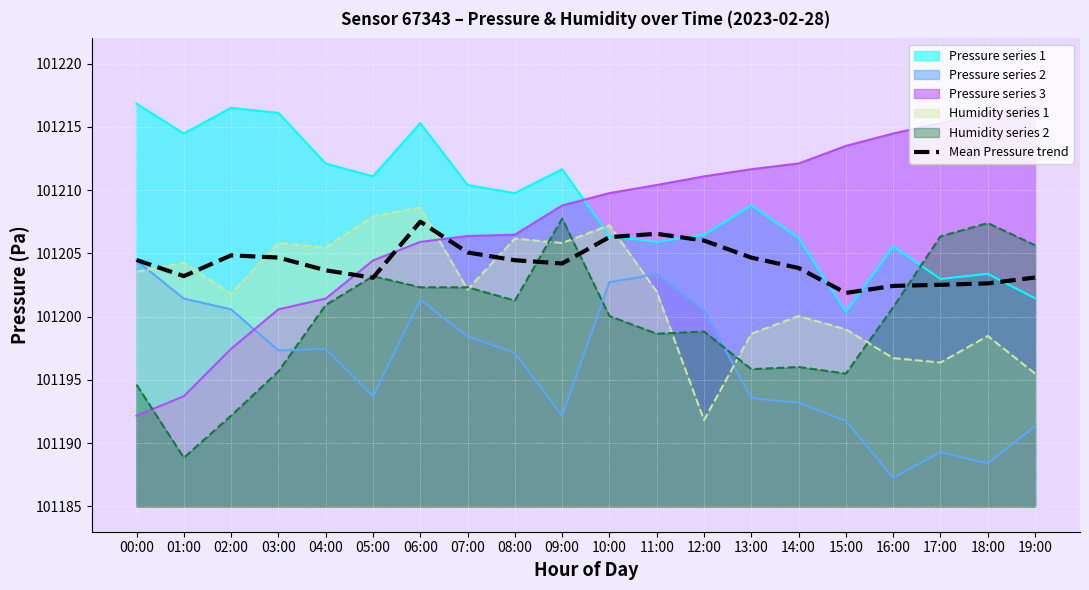

Reading right to left, list all the values displayed in this chart.

101203.1	101202.6	101202.5	101202.4	101201.9	101203.8	101204.7	101206.0	101206.6	101206.3	101204.2	101204.5	101205.1	101207.5	101203.1	101203.7	101204.7	101204.8	101203.2	101204.5